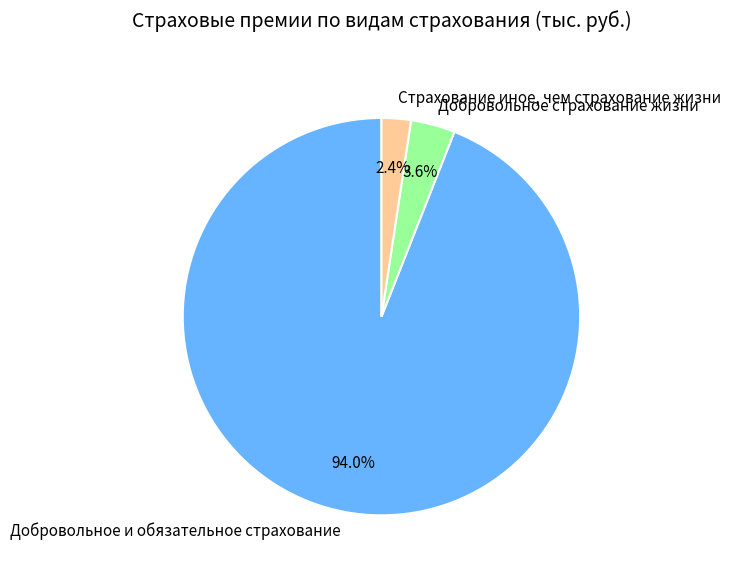

What percentage do Добровольное и обязательное страхование and Добровольное страхование жизни together represent?

97.6%